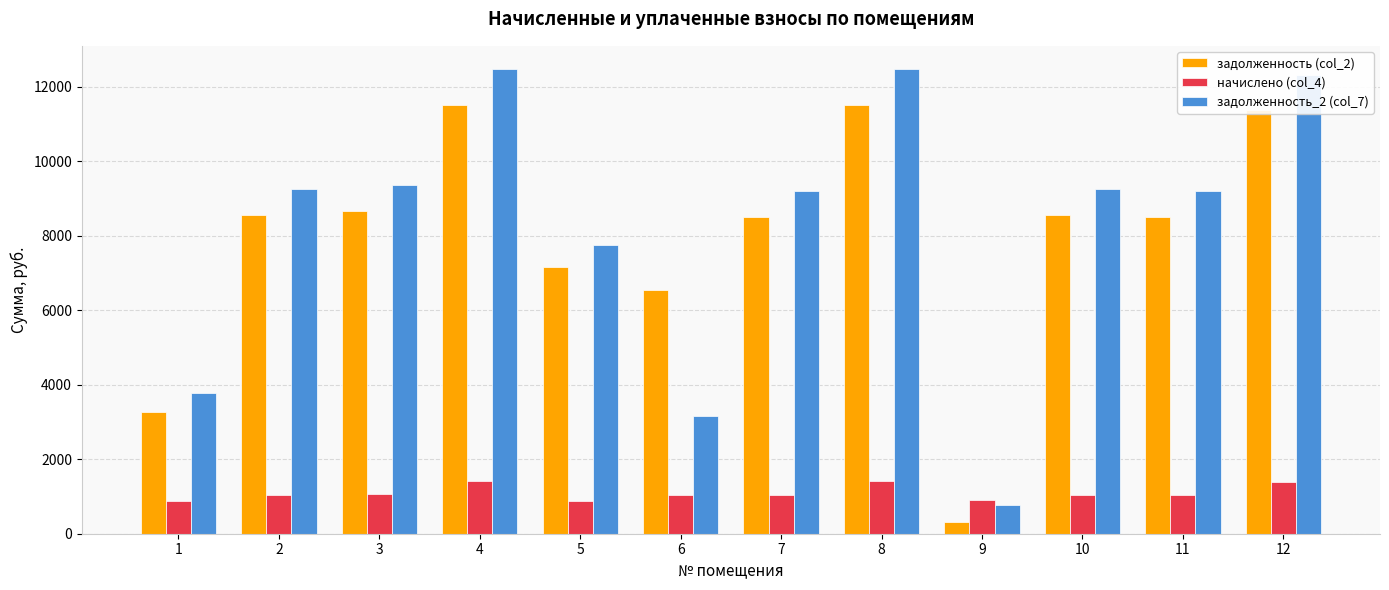

Where is задолженность_2 (col_7) nearest to the value 6625?

5